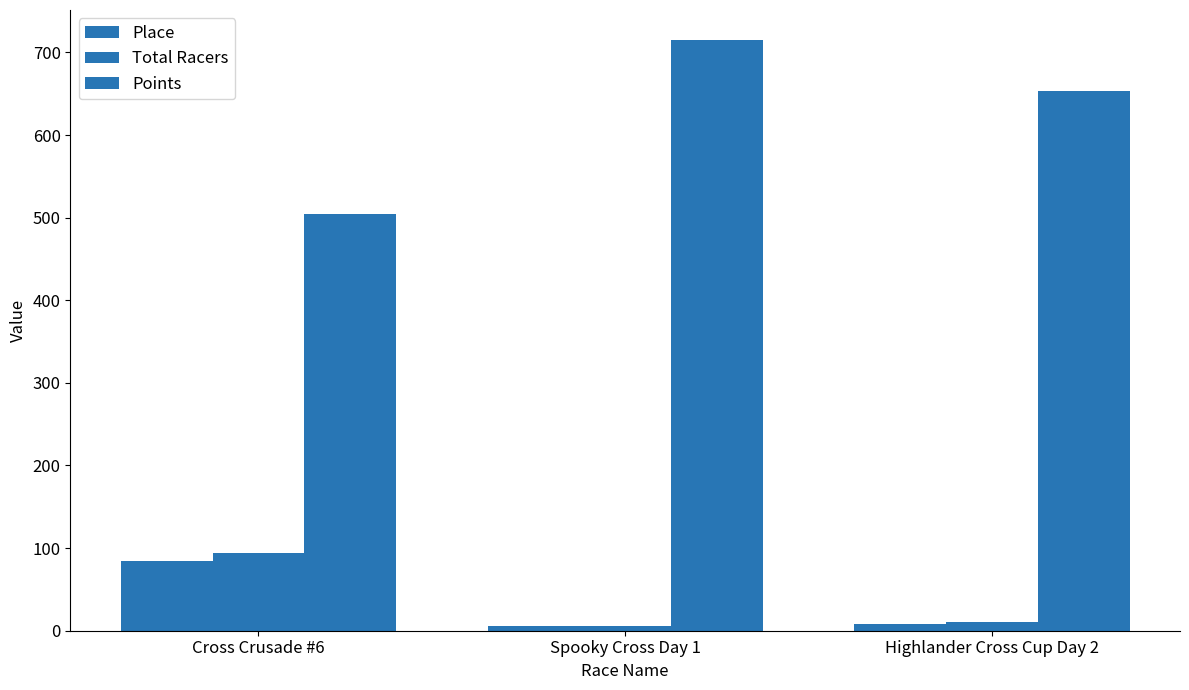

How many data points in Place are less than 8?

1